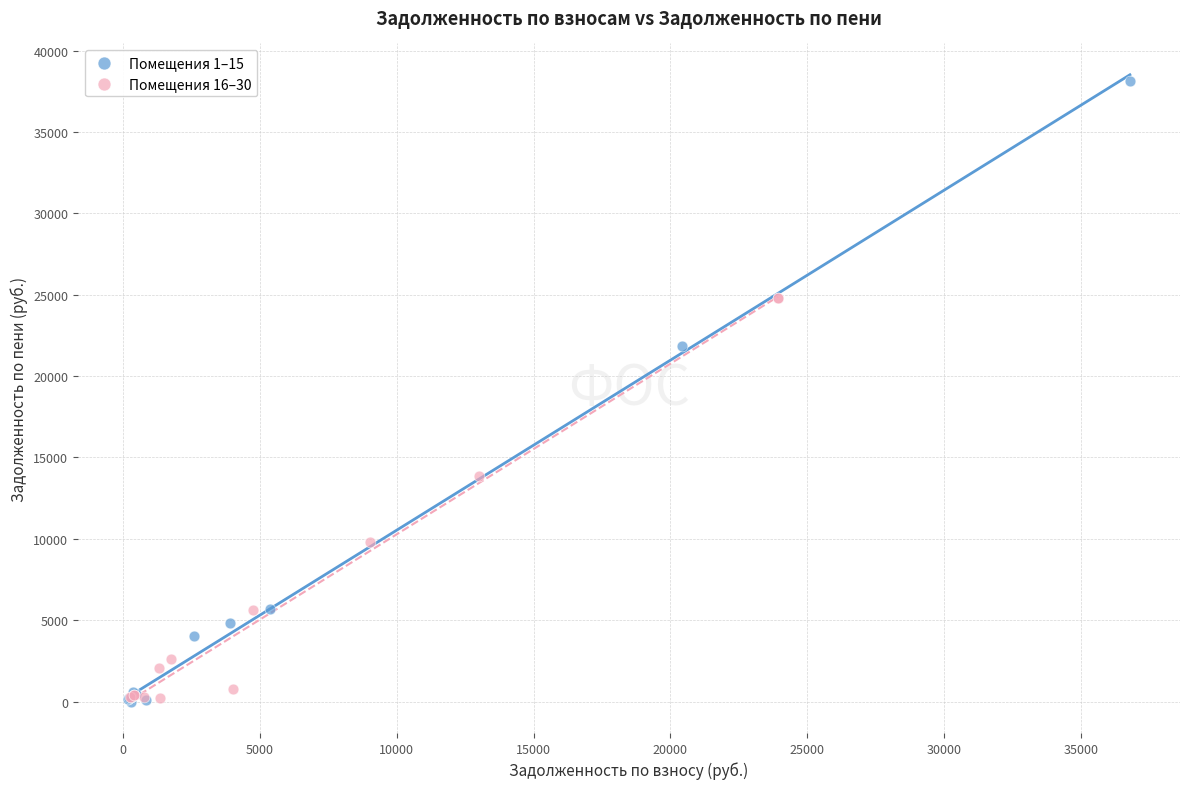

Which series has the widest spread of Y values?

Помещения 1–15